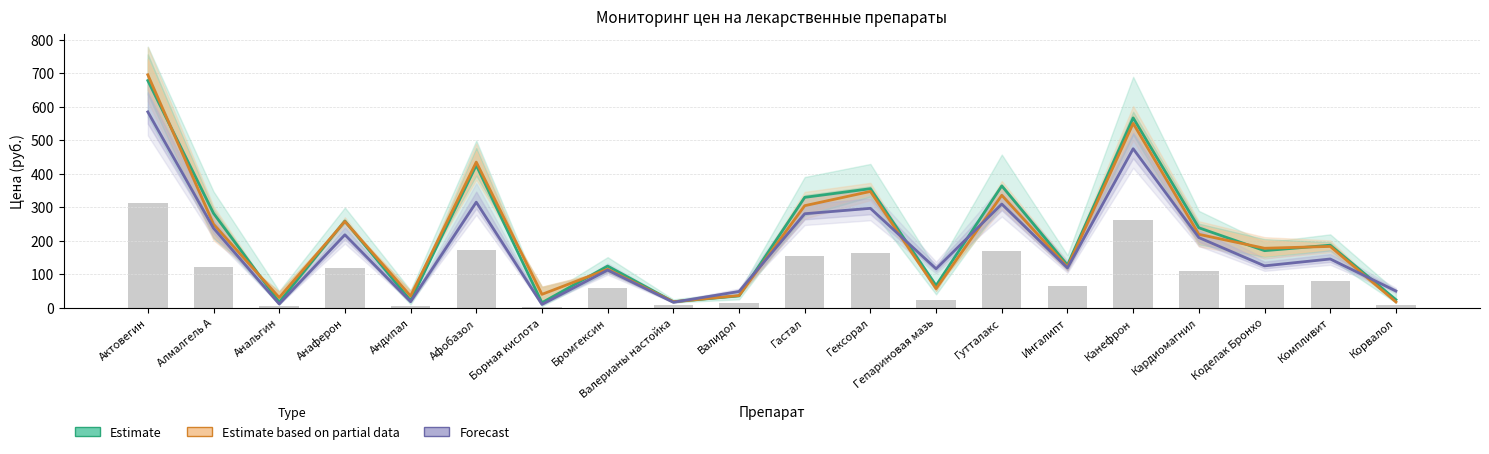

Which category has the highest value across all series?

Актовегин